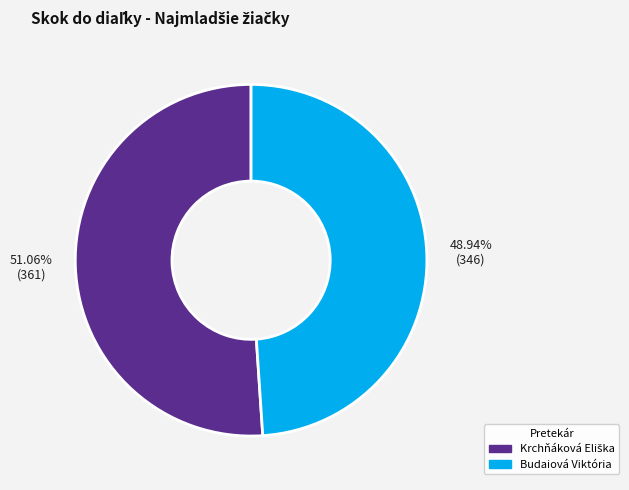

What is the smallest slice in the pie chart?

Budaiová Viktória